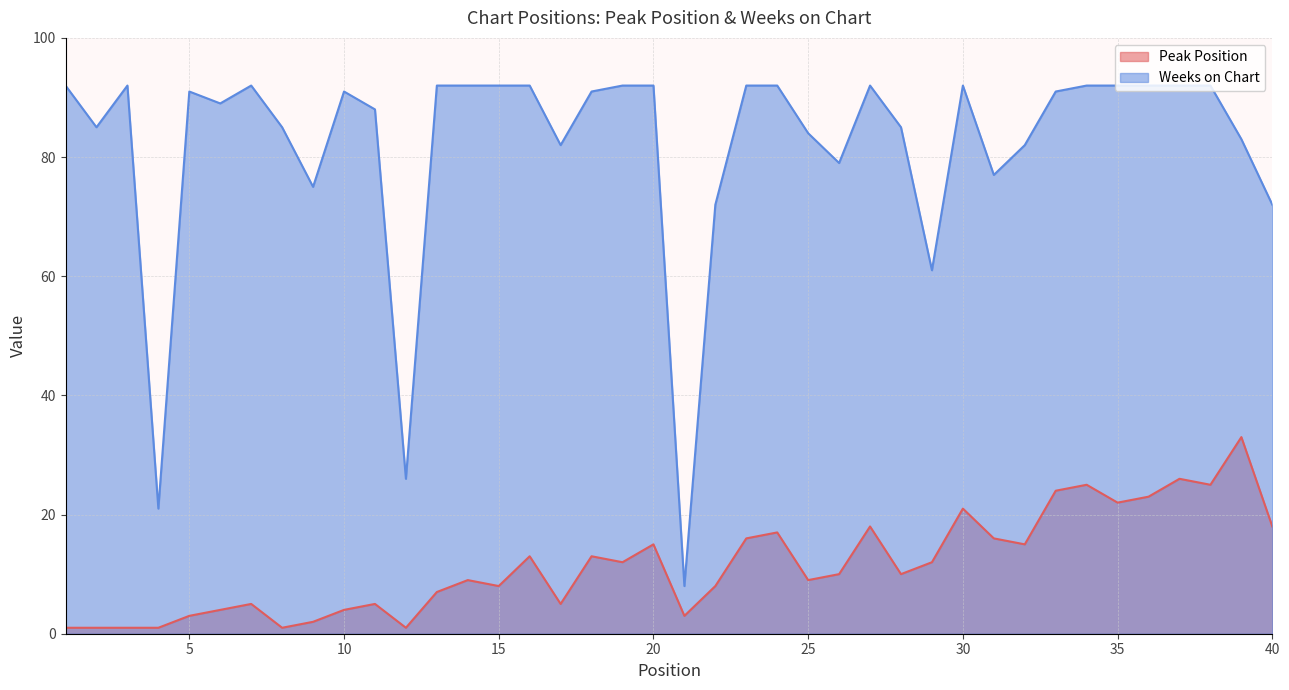

How many series are shown in this chart?

2